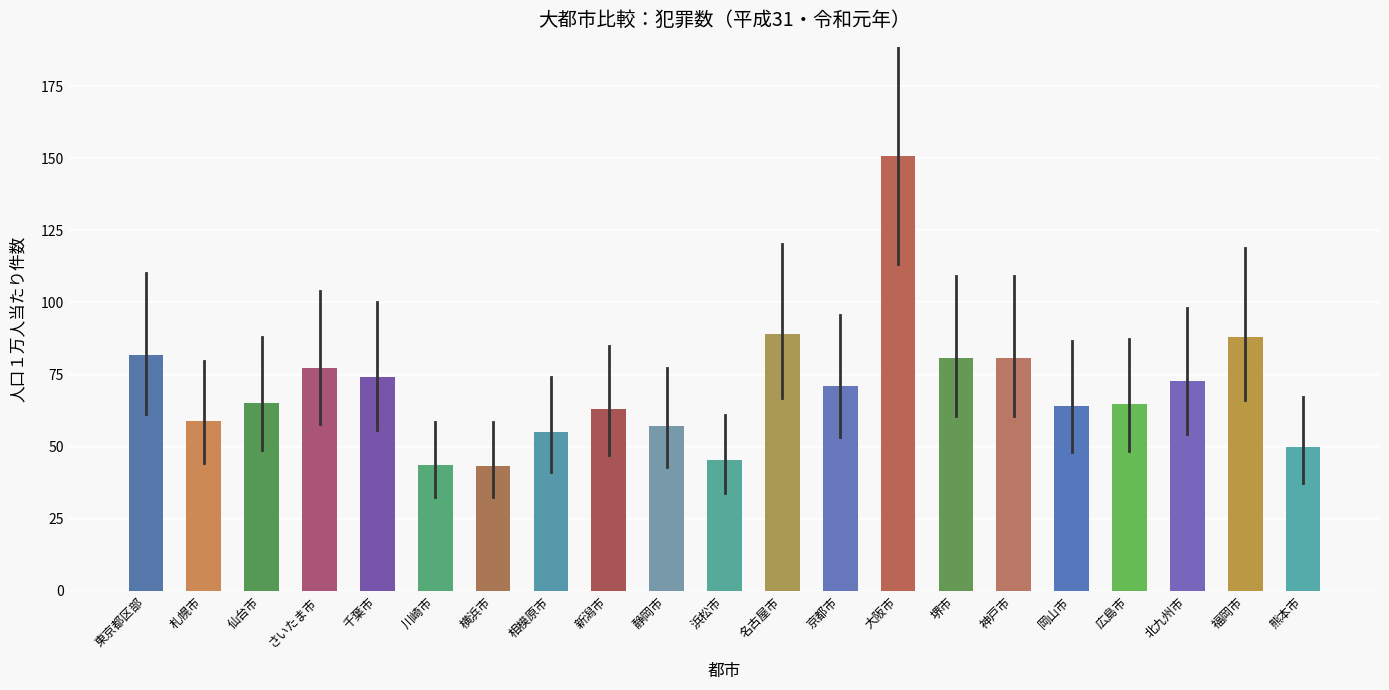

The chart shows a value of 150.9 at 大阪市. True or false?

True